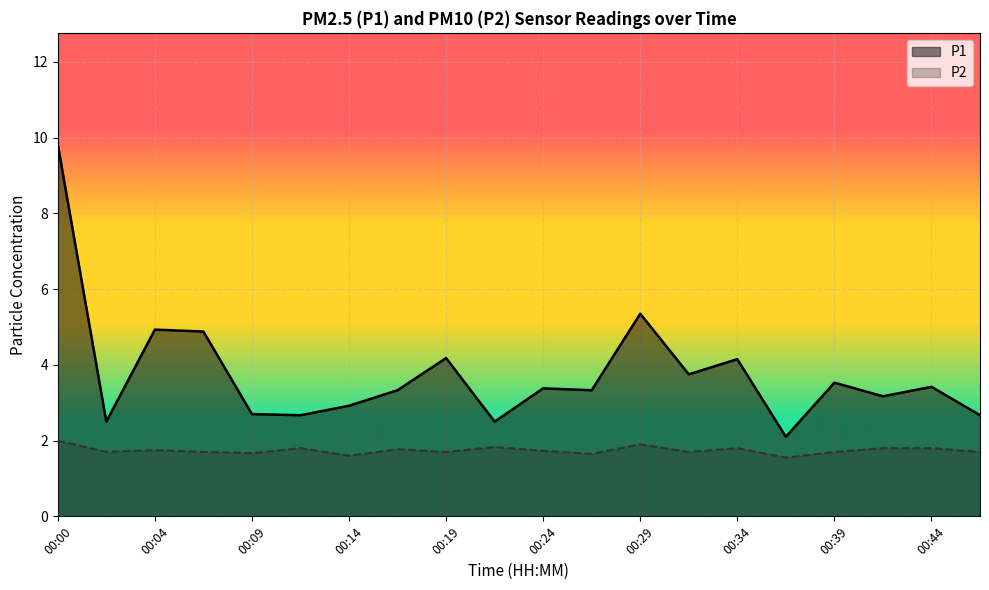

Is the value of P2 at 00:41 greater than the value of P1 at 00:27?

No